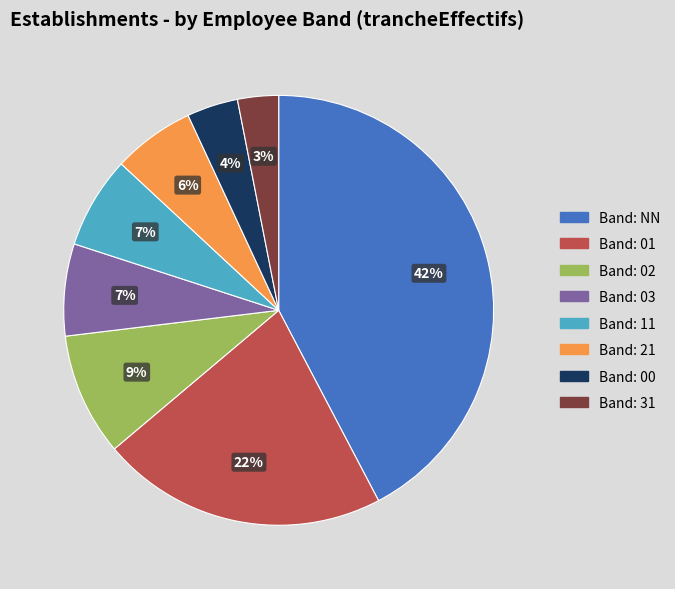

Does any single category account for the majority?

No